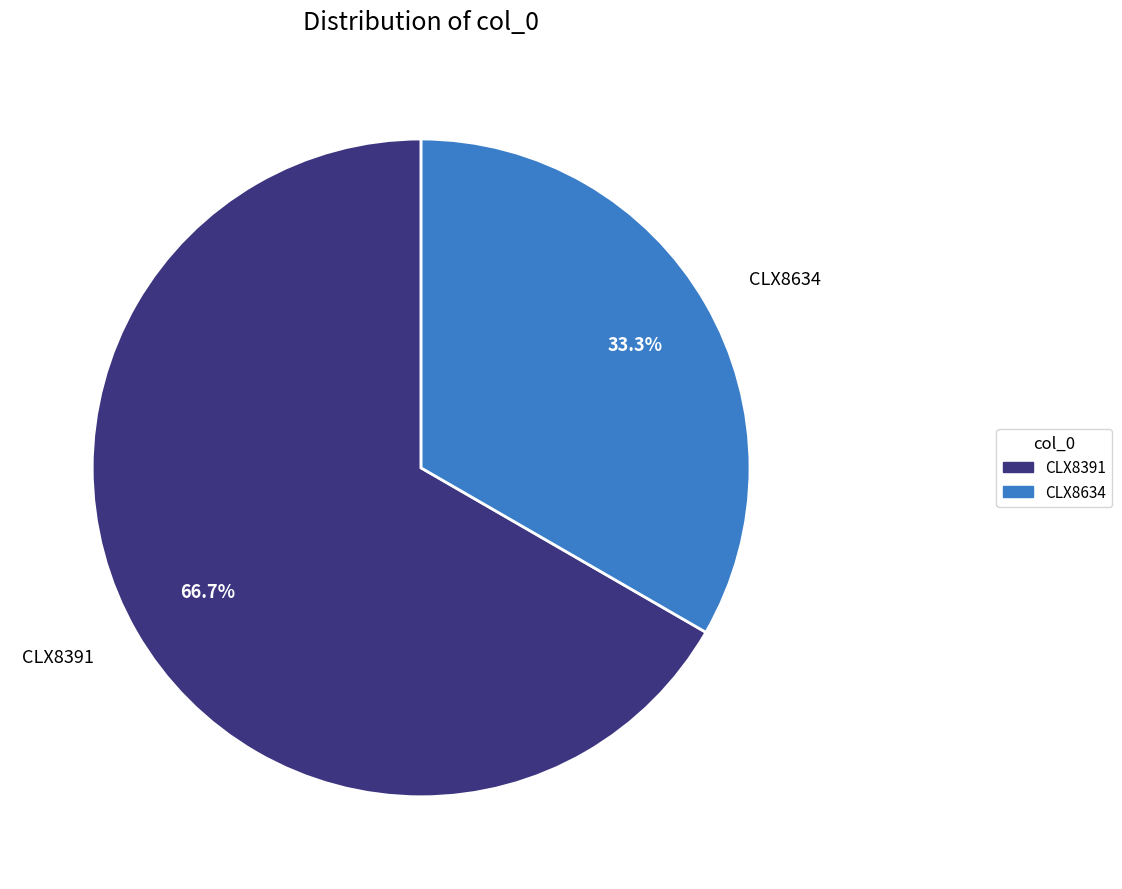

What percentage do CLX8391 and CLX8634 together represent?

100.0%